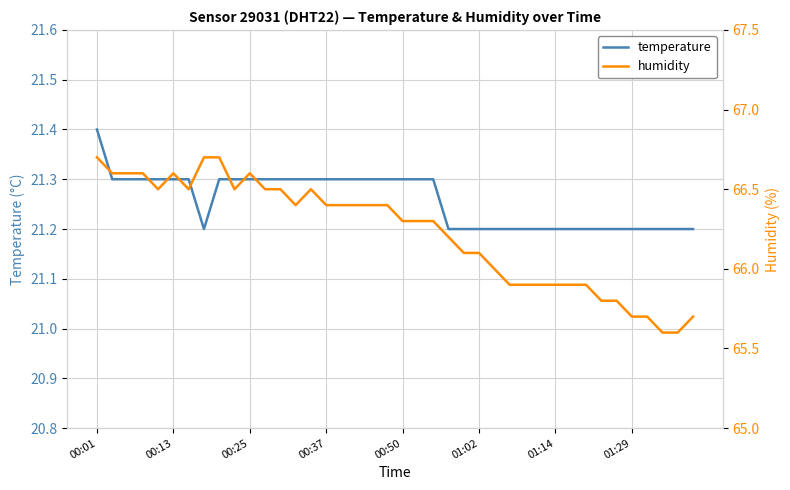

At which label does temperature reach its peak?

00:01